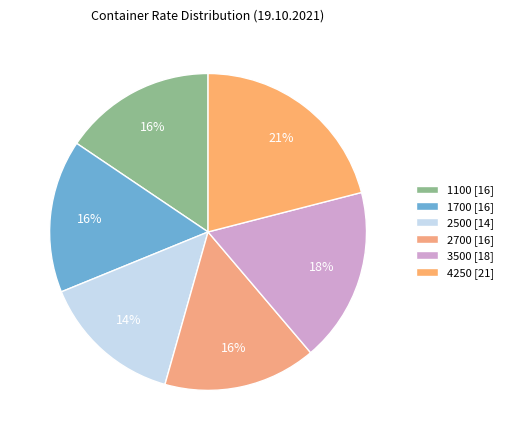

What percentage is the 4250 slice, to the nearest percent?

21%